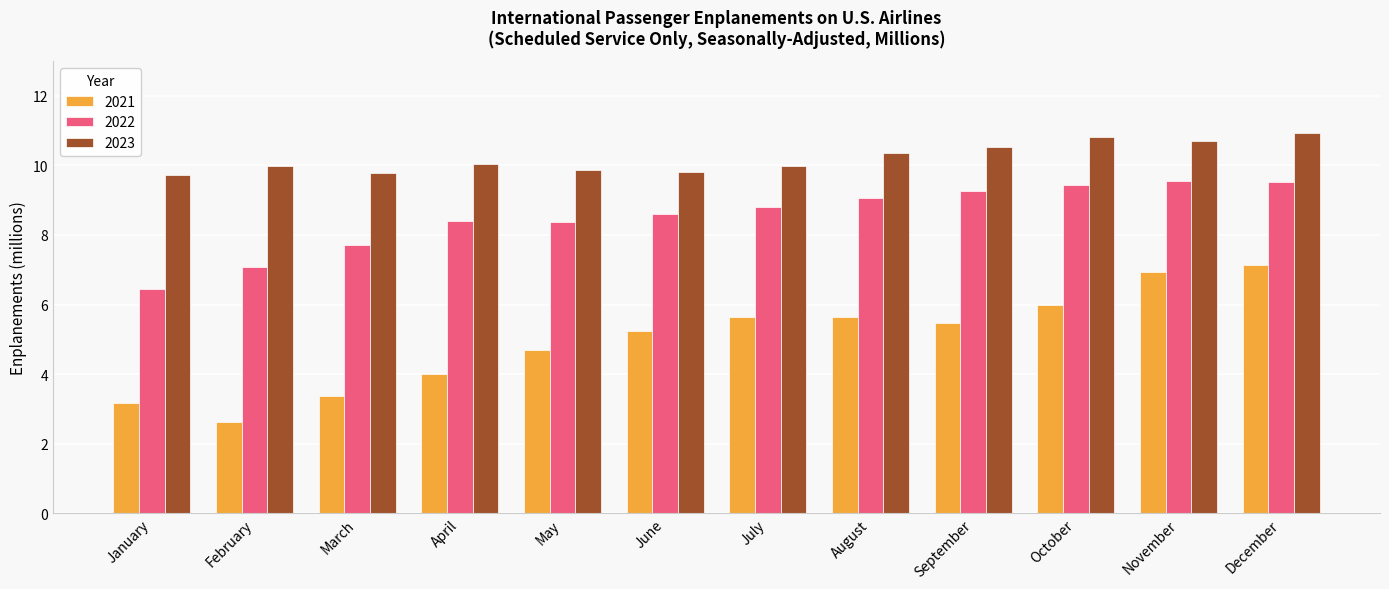

Is the value of 2023 at July greater than the value of 2022 at April?

Yes